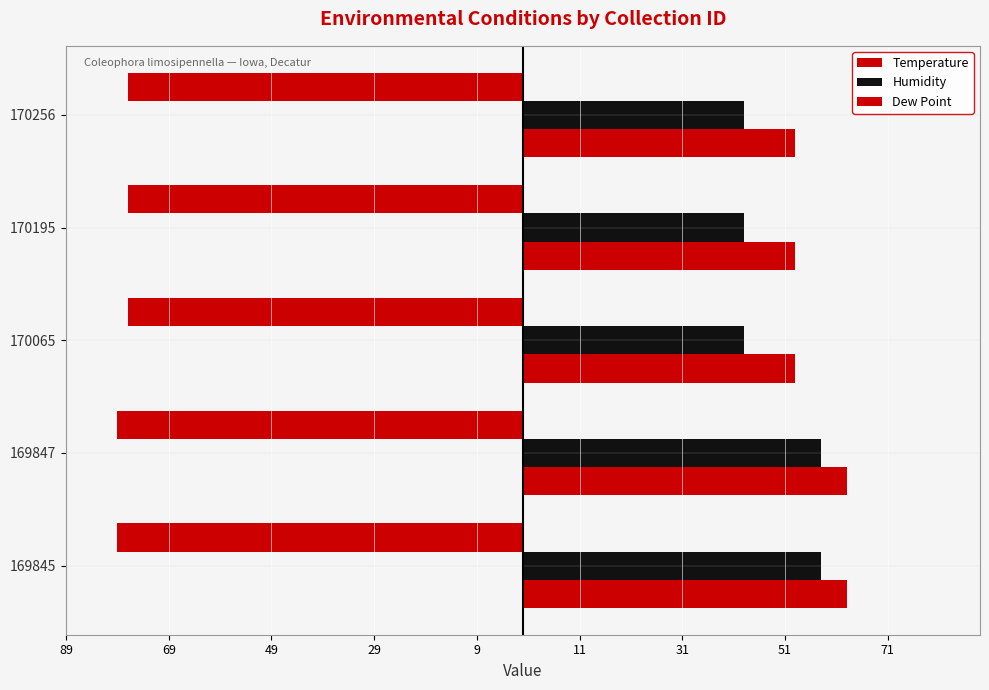

Reading right to left, list all the values displayed in this chart.

Temperature: -77	-77	-77	-79	-79
Humidity: 43	43	43	58	58
Dew Point: 53	53	53	63	63